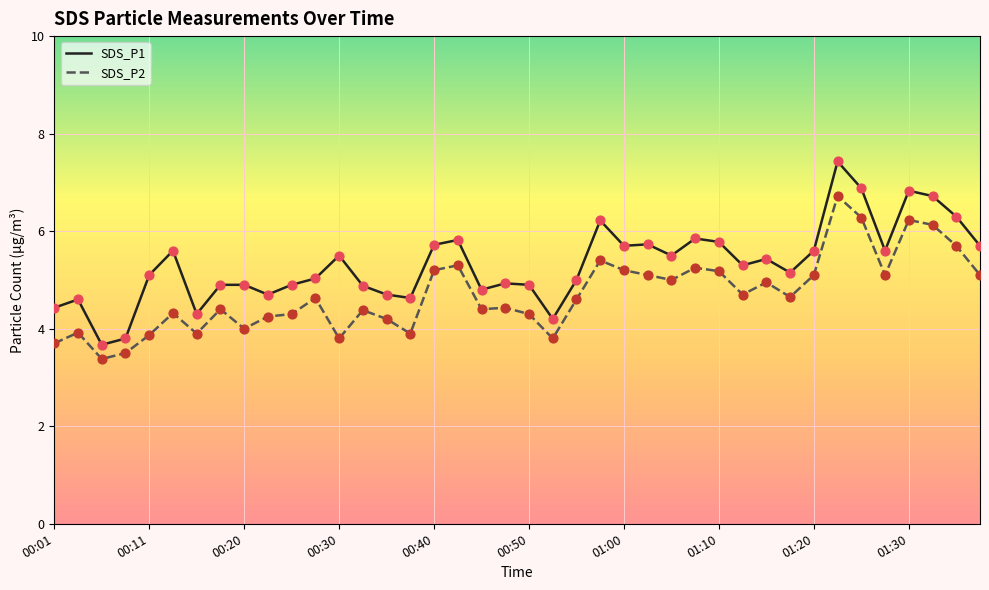

What are all the series names shown in the legend?

SDS_P1, SDS_P2